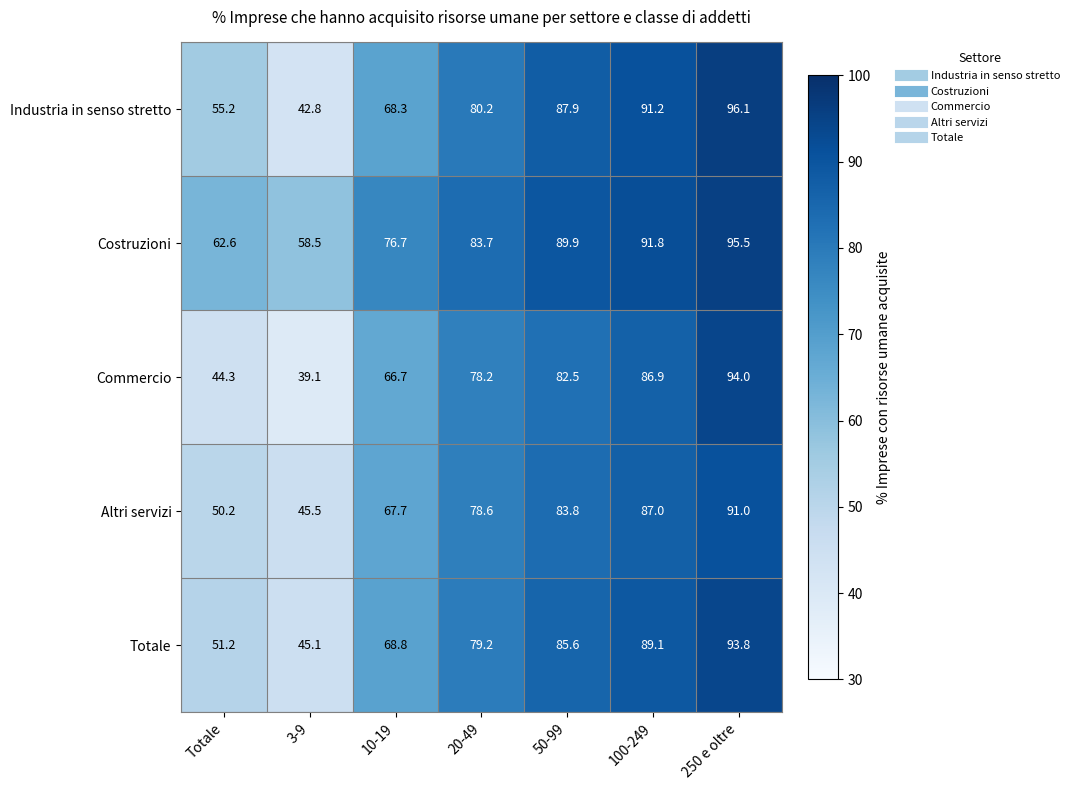

What is the sum of all Altri servizi values?

503.8